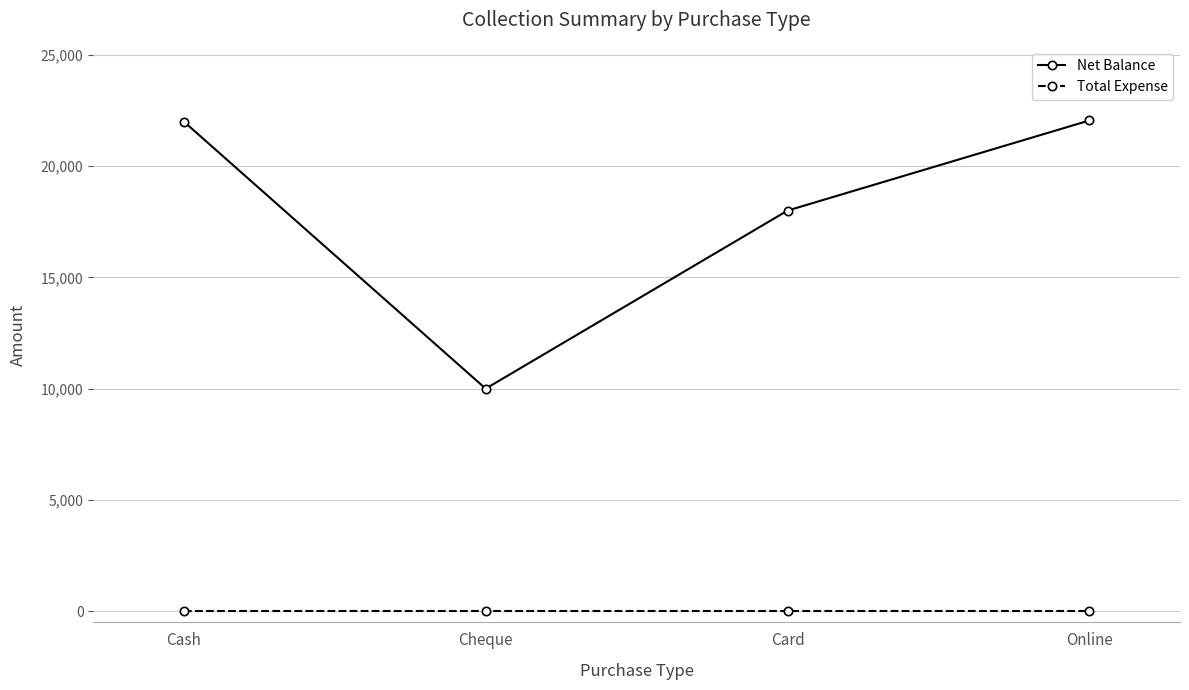

Rank the series by their average value, from highest to lowest.

Net Balance, Total Expense